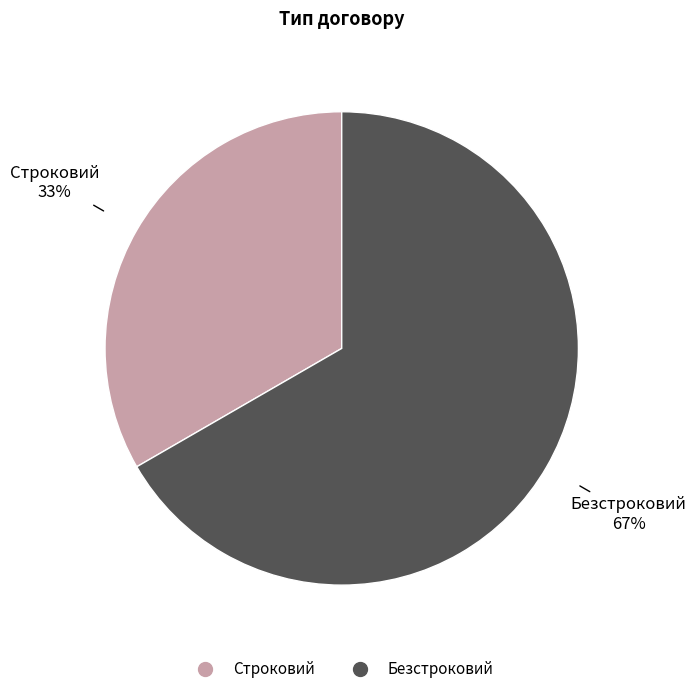

Combined, do Безстроковий and Строковий account for over 50%?

Yes